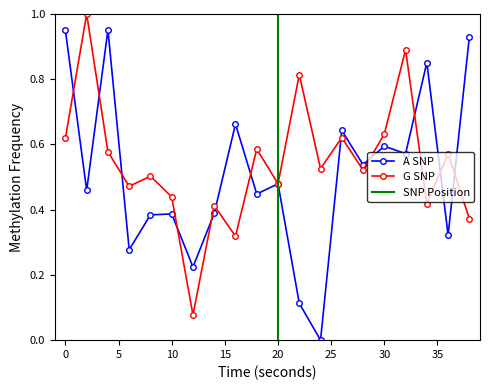

What is the difference between the A SNP values at 14 and 28?

0.1